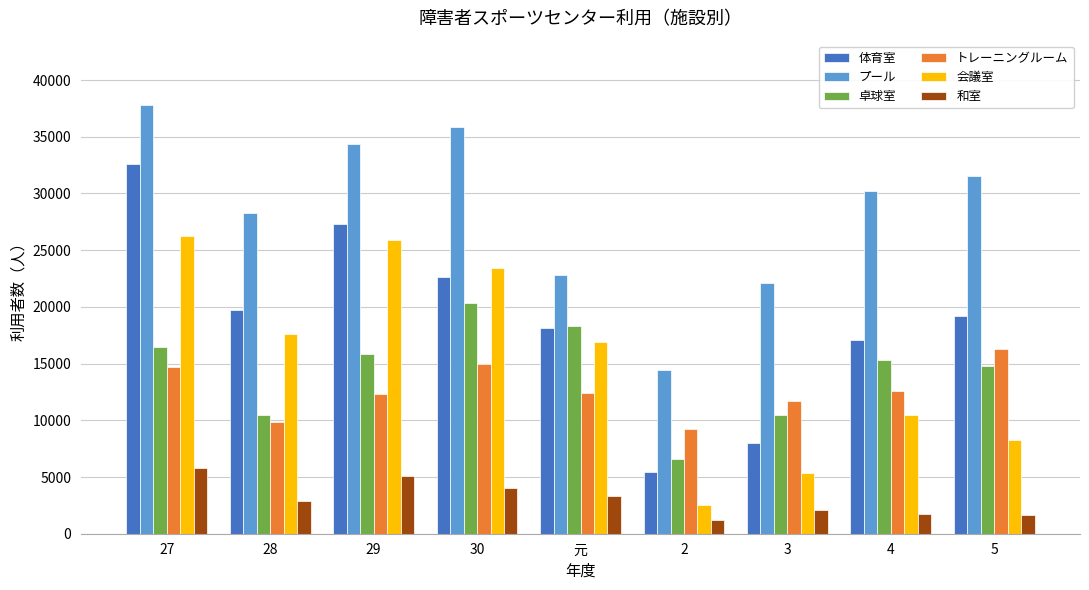

How many values in the 和室 series are below 2900?

4